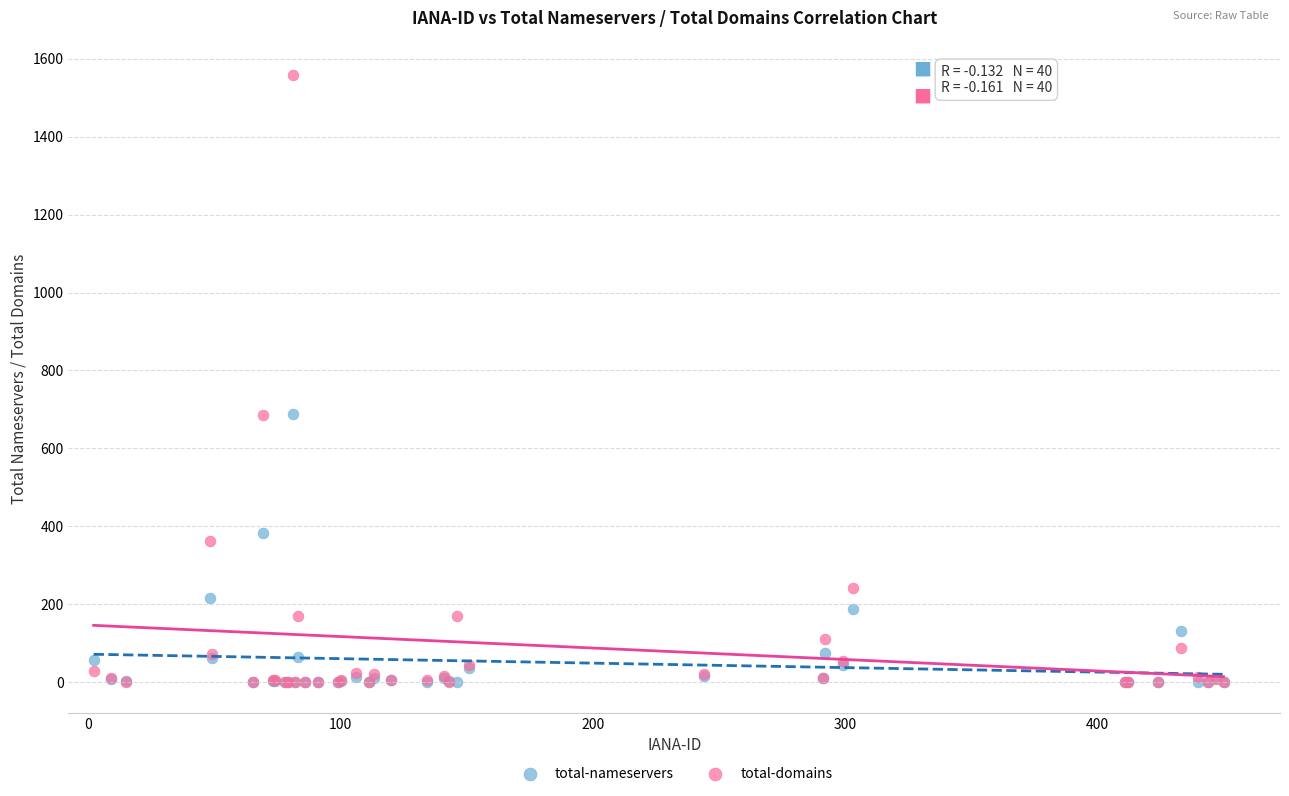

In the total-nameservers series, what Y value is closest to 344?

383